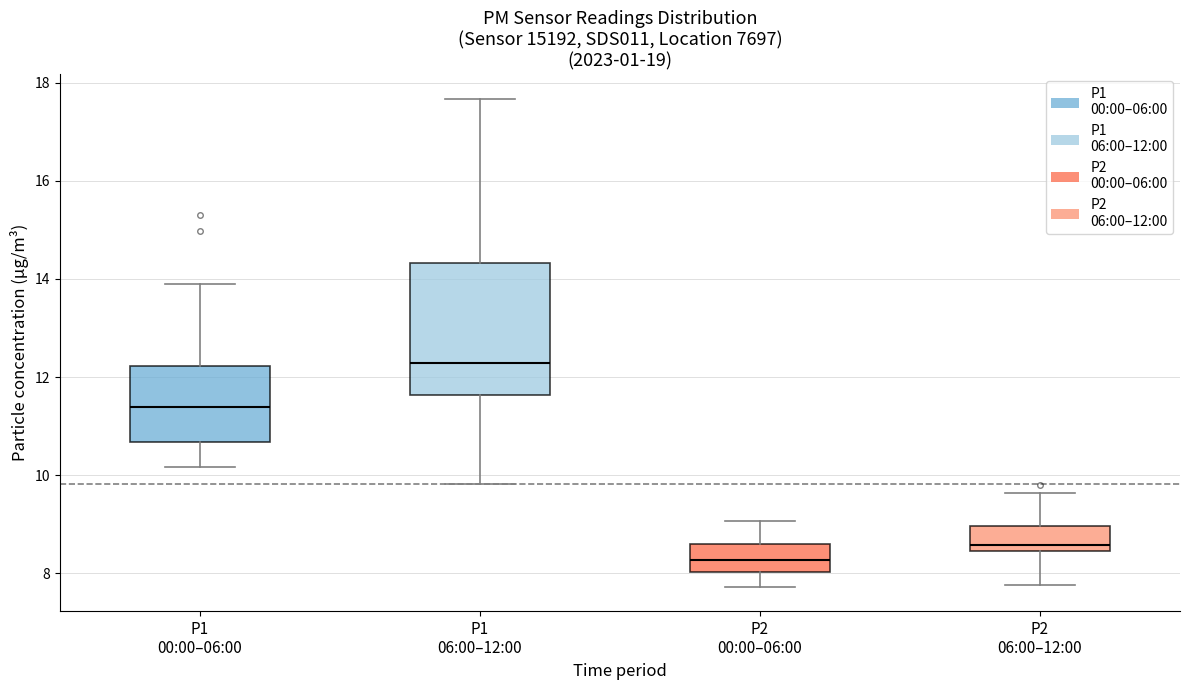

Which box's median line is the lowest?

P2 00:00–06:00